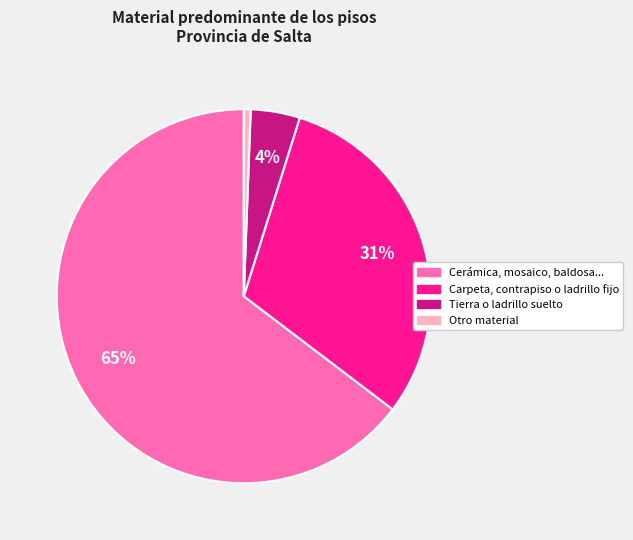

Is there any slice that represents more than half of the pie?

Yes